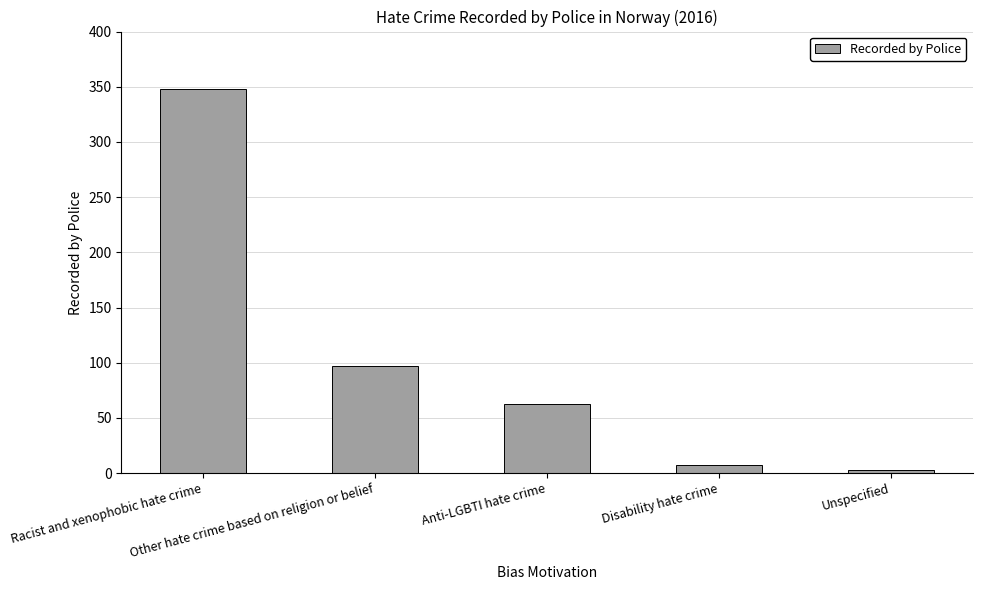

Does the chart contain any negative values?

No